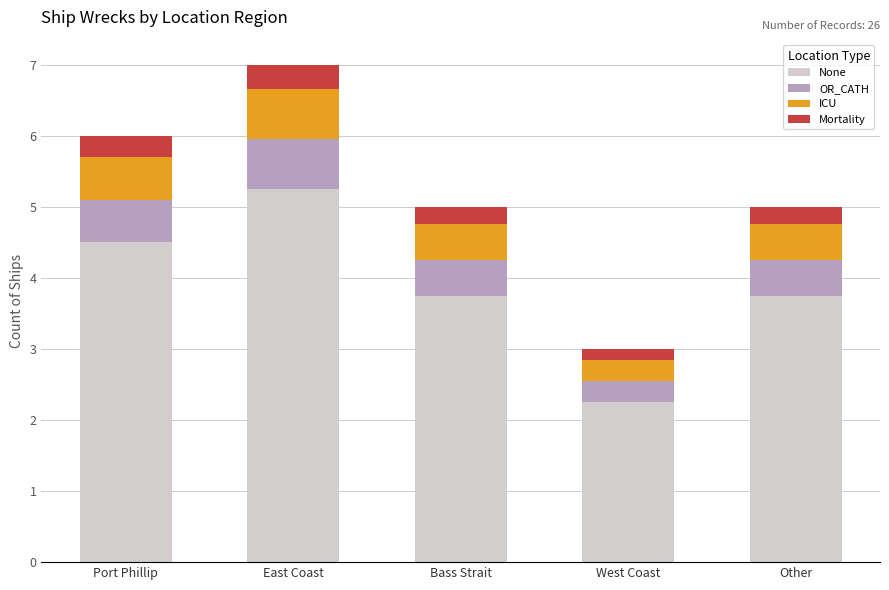

How many distinct data groups are displayed?

4